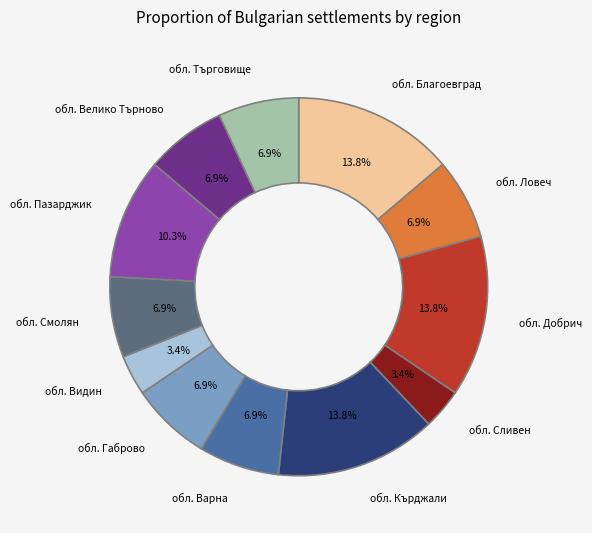

To the nearest percent, what is the average slice percentage?

8%